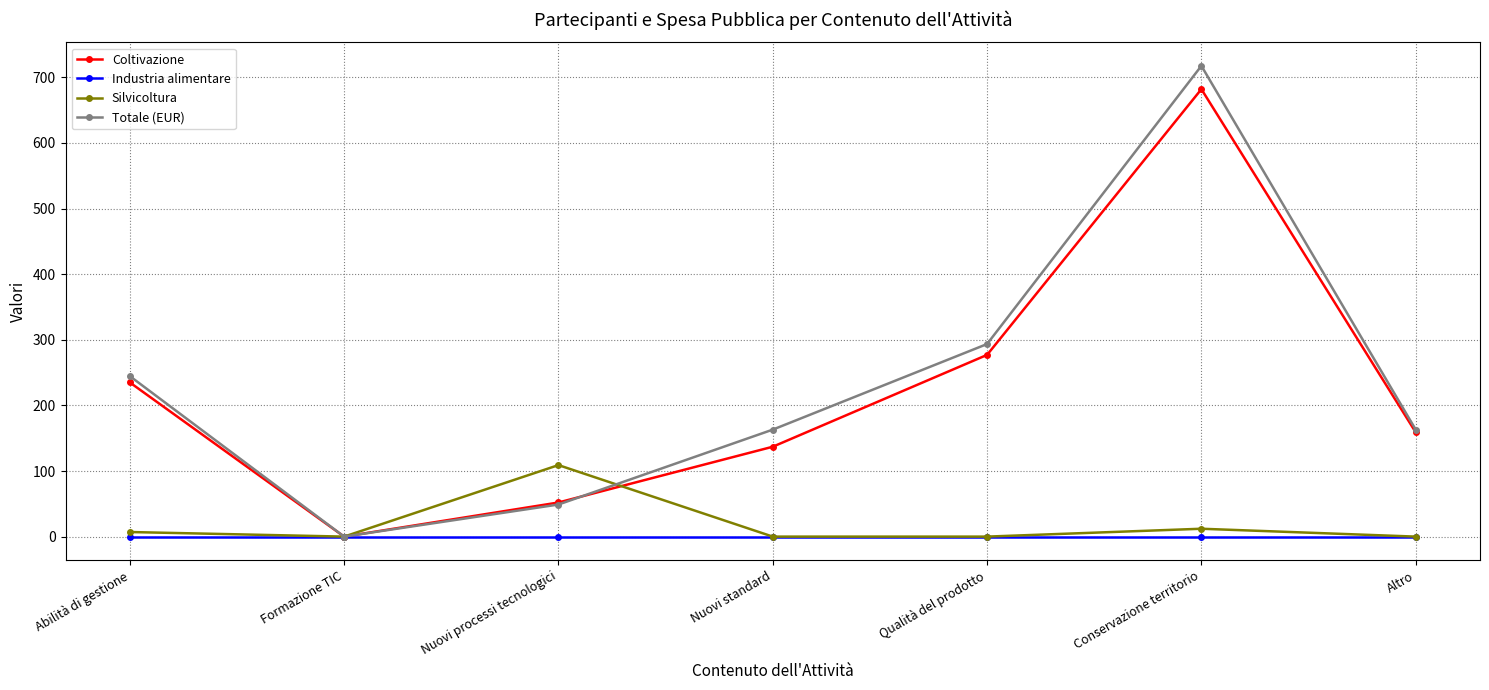

The value of Silvicoltura at Nuovi processi tecnologici is 109.0. True or false?

True